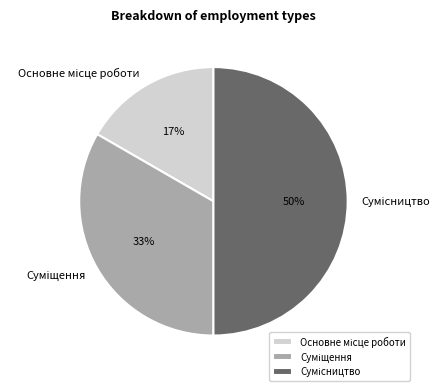

To the nearest percent, what is the difference between the largest and smallest slice percentages?

33%